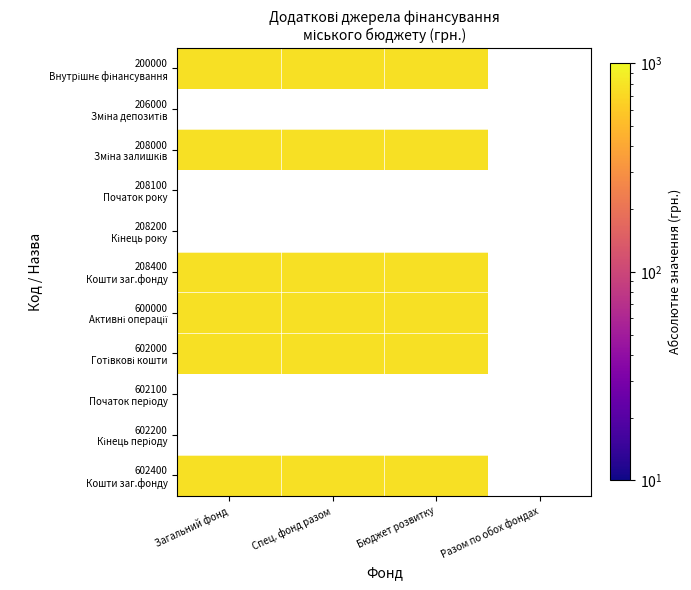

Where is 602400 nearest to the value 0?

208100